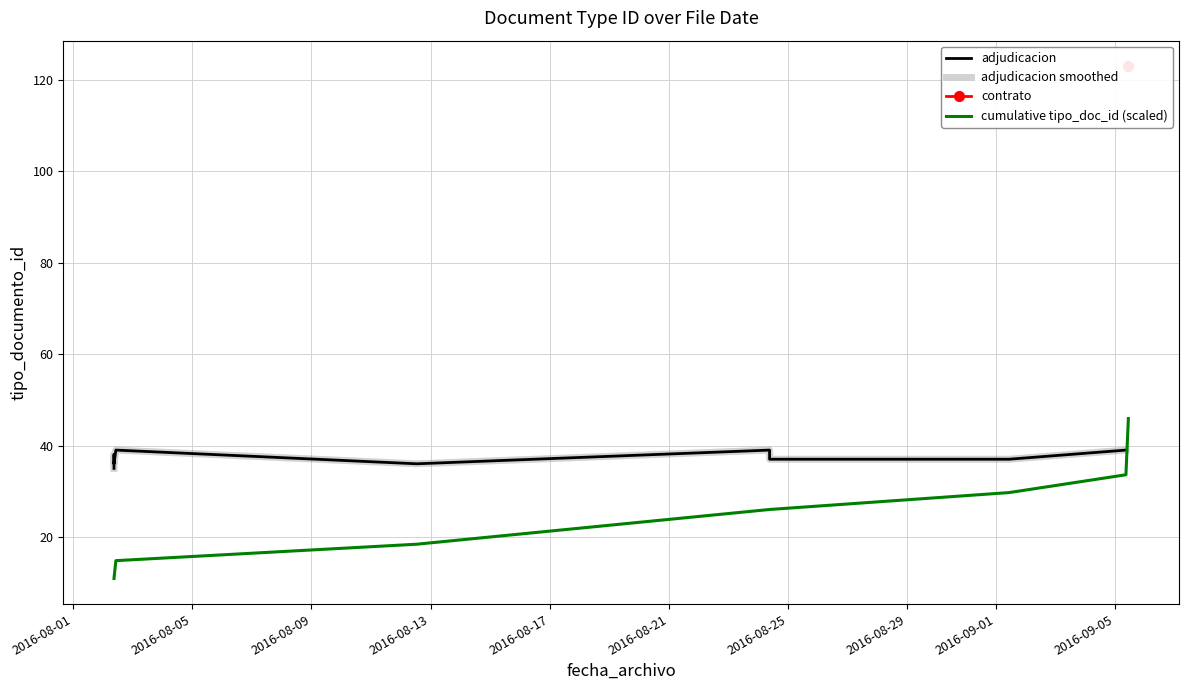

The chart shows a value of 17 at 2016-08-12 12:50:46. True or false?

False